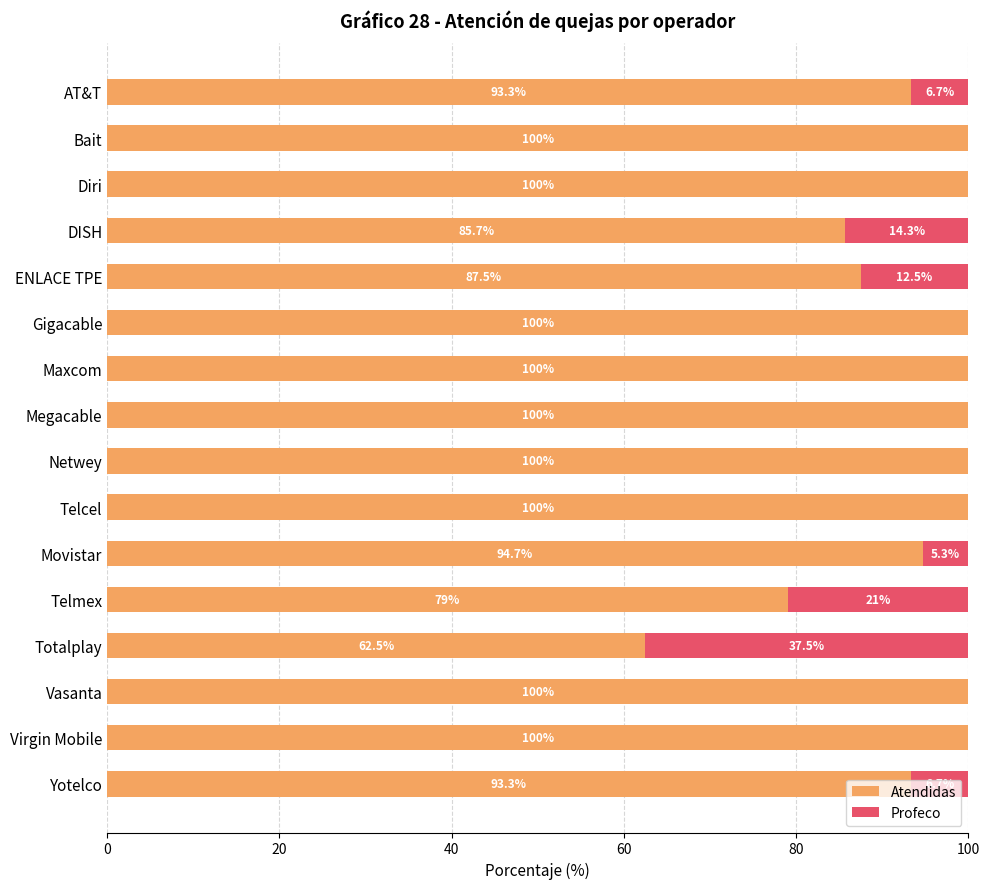

The Atendidas series shows 85.7 at DISH. True or false?

True